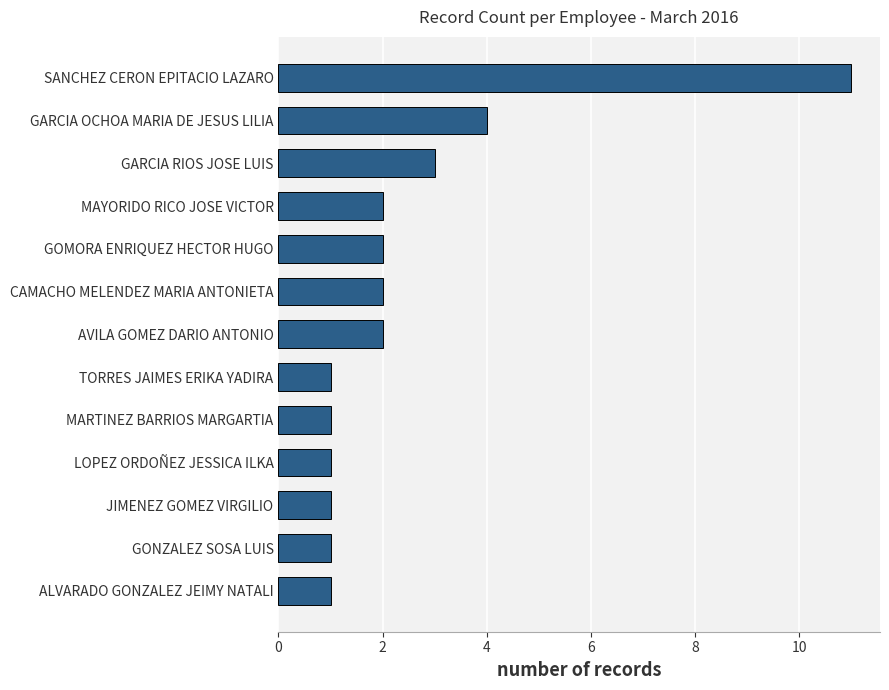

Which label corresponds to the largest value in the chart?

SANCHEZ CERON EPITACIO LAZARO